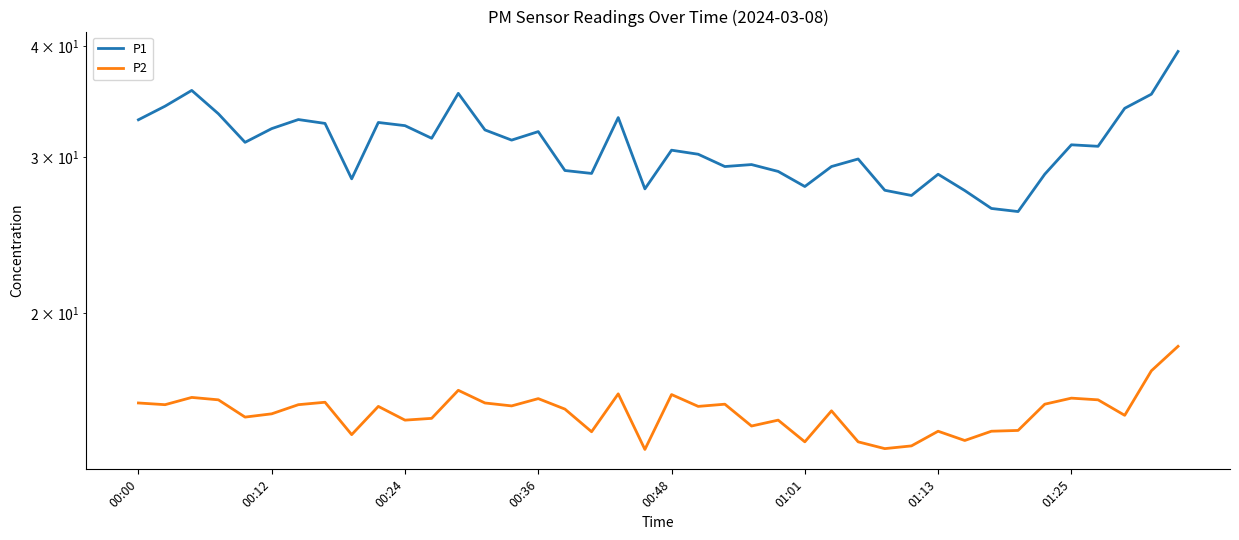

True or false: P2 and P1 cross at least once.

False